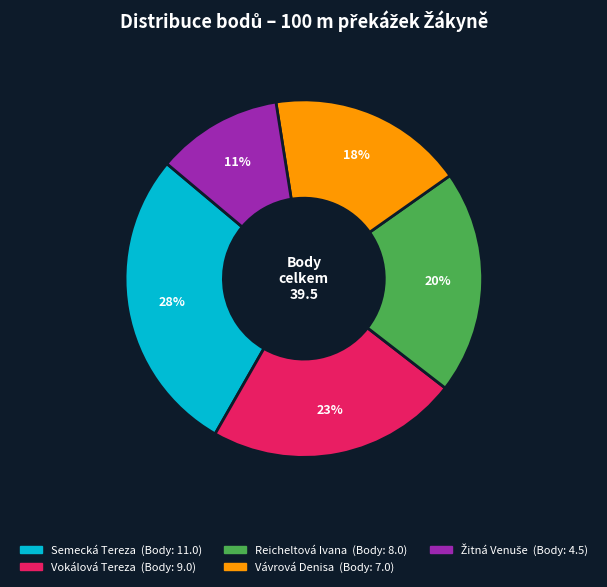

To the nearest percent, what is the average slice percentage?

20%